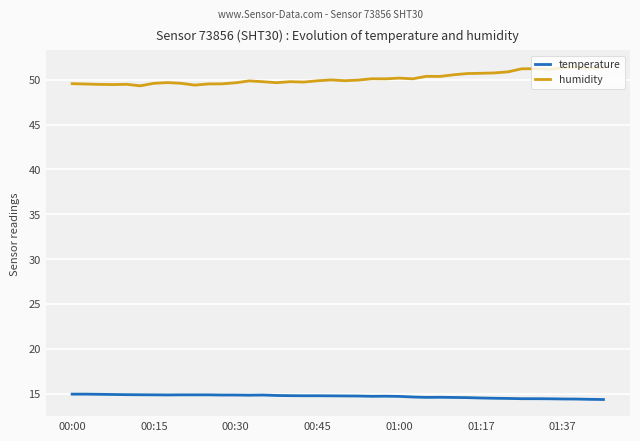

What is the maximum value for humidity?

51.4